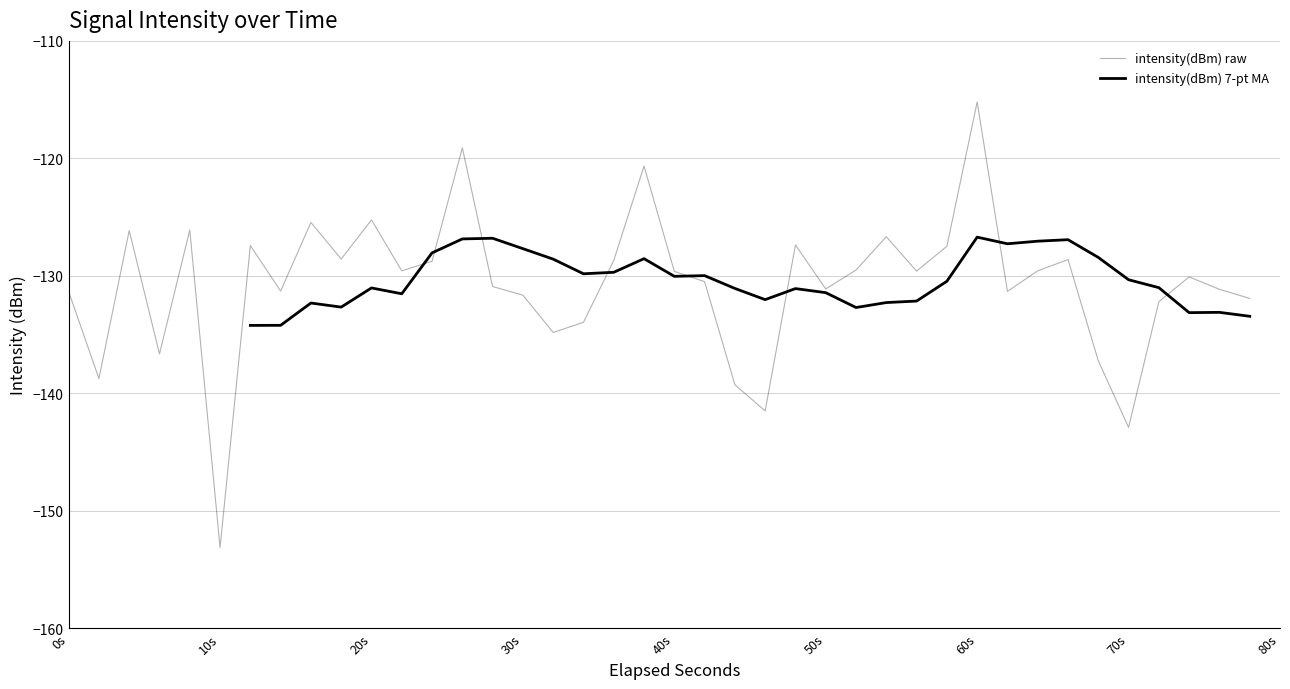

Does the chart display data point markers on the line(s)?

No